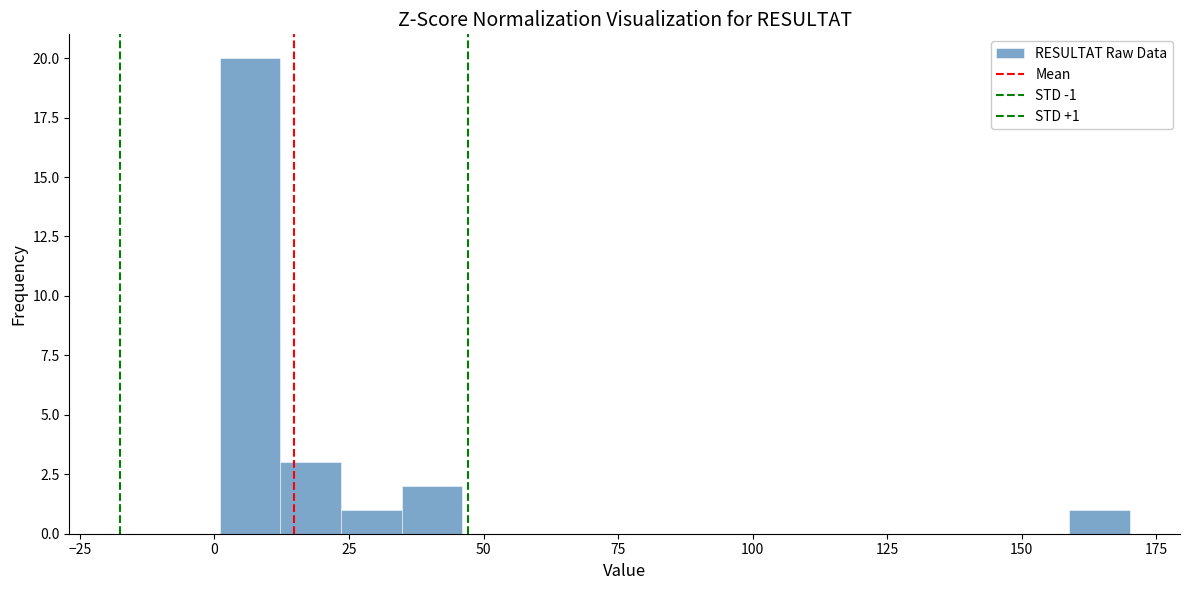

Read against the x-axis, roughly where is the centre of the tallest bar?

5